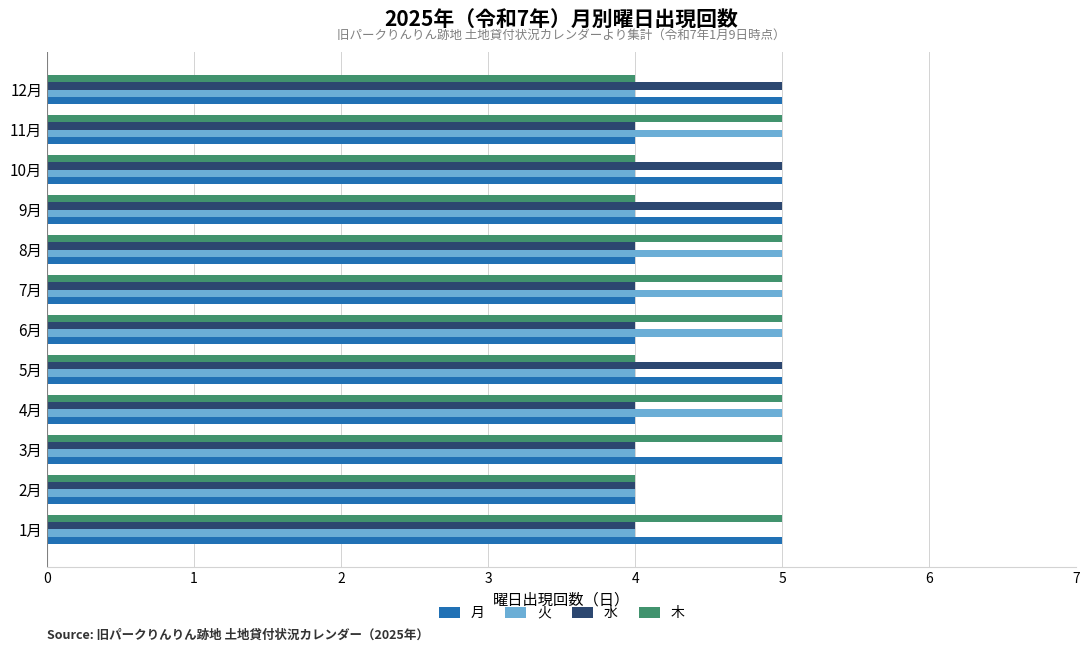

How many categories are shown in the chart?

12